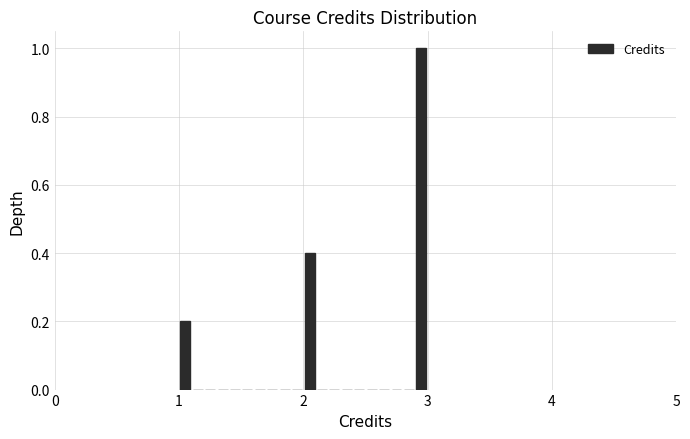

Read against the x-axis, roughly where is the centre of the tallest bar?

3.0